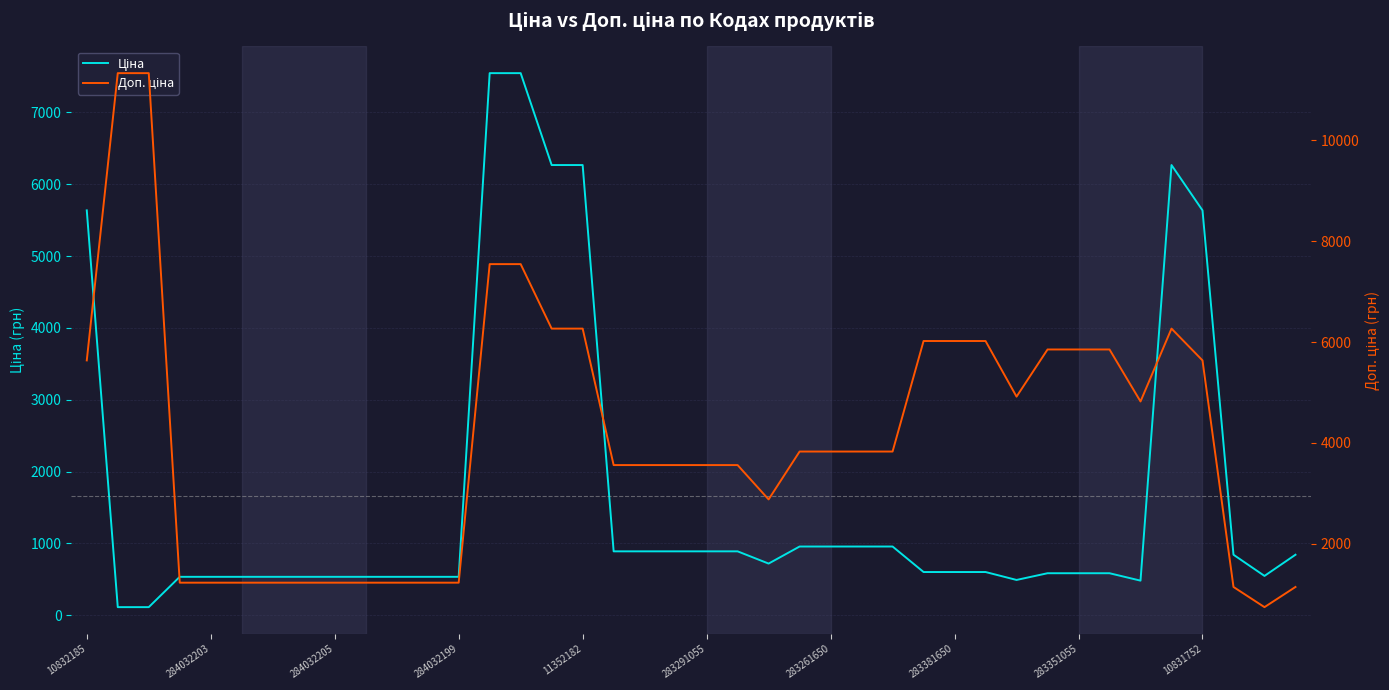

At which category is the sum across all series the highest?

13